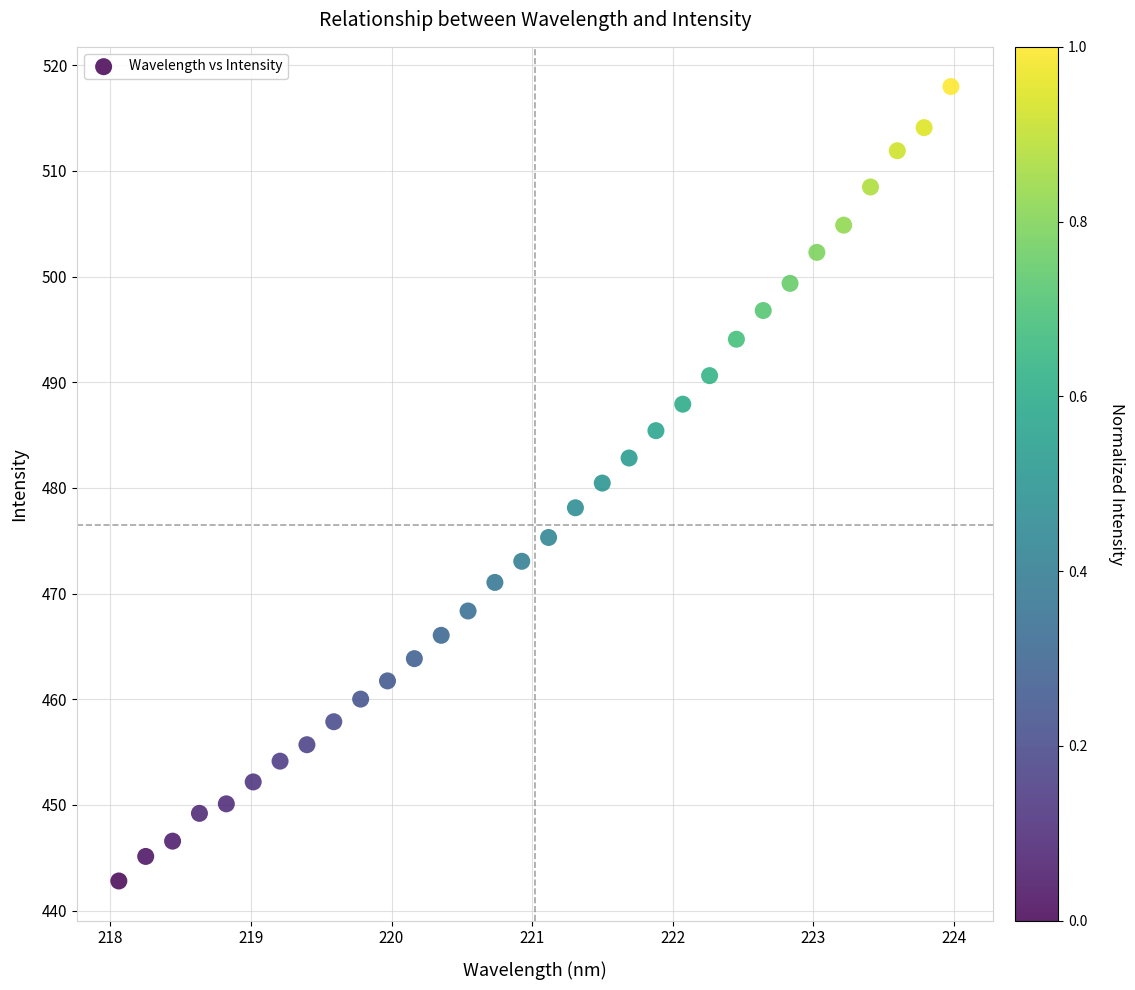

What is the range of X values (max minus min)?

5.9